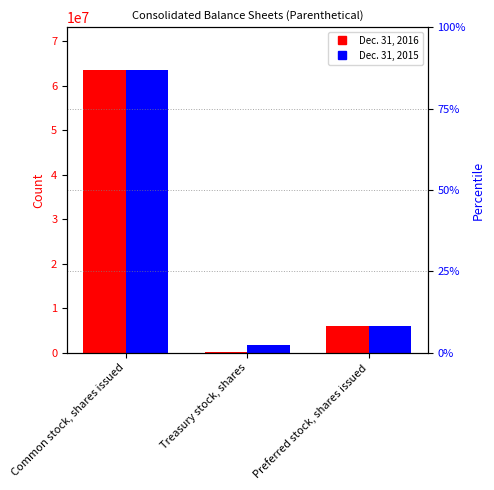

The Dec. 31, 2016 series shows 158243 at Treasury stock, shares. True or false?

True